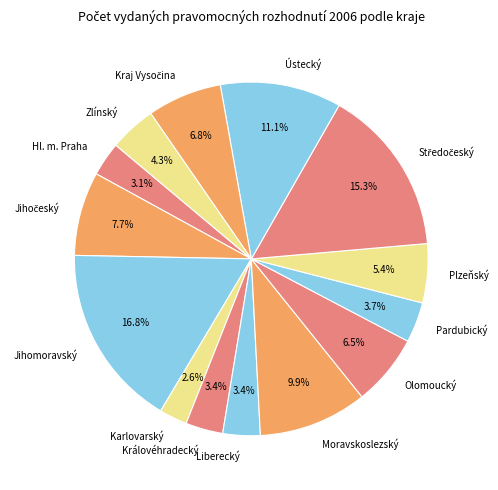

How much of the chart is everything except Moravskoslezský?

90.1%